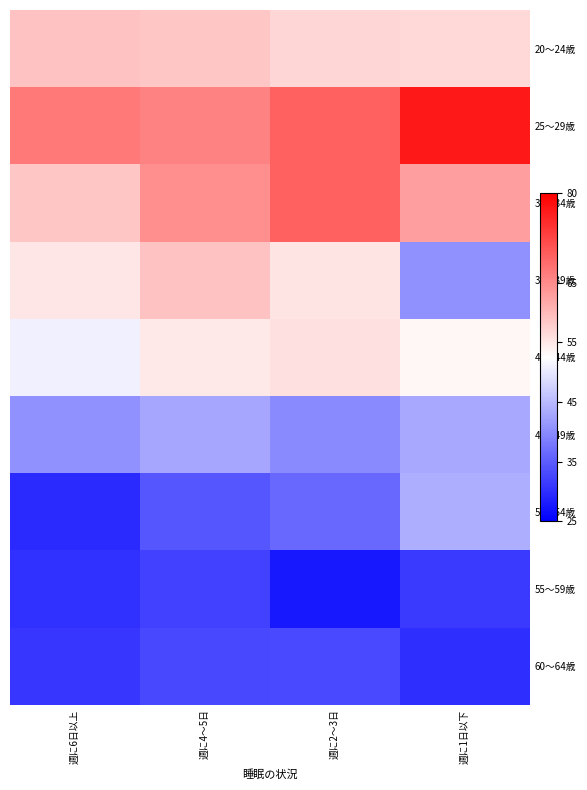

How many categories are shown in the chart?

4